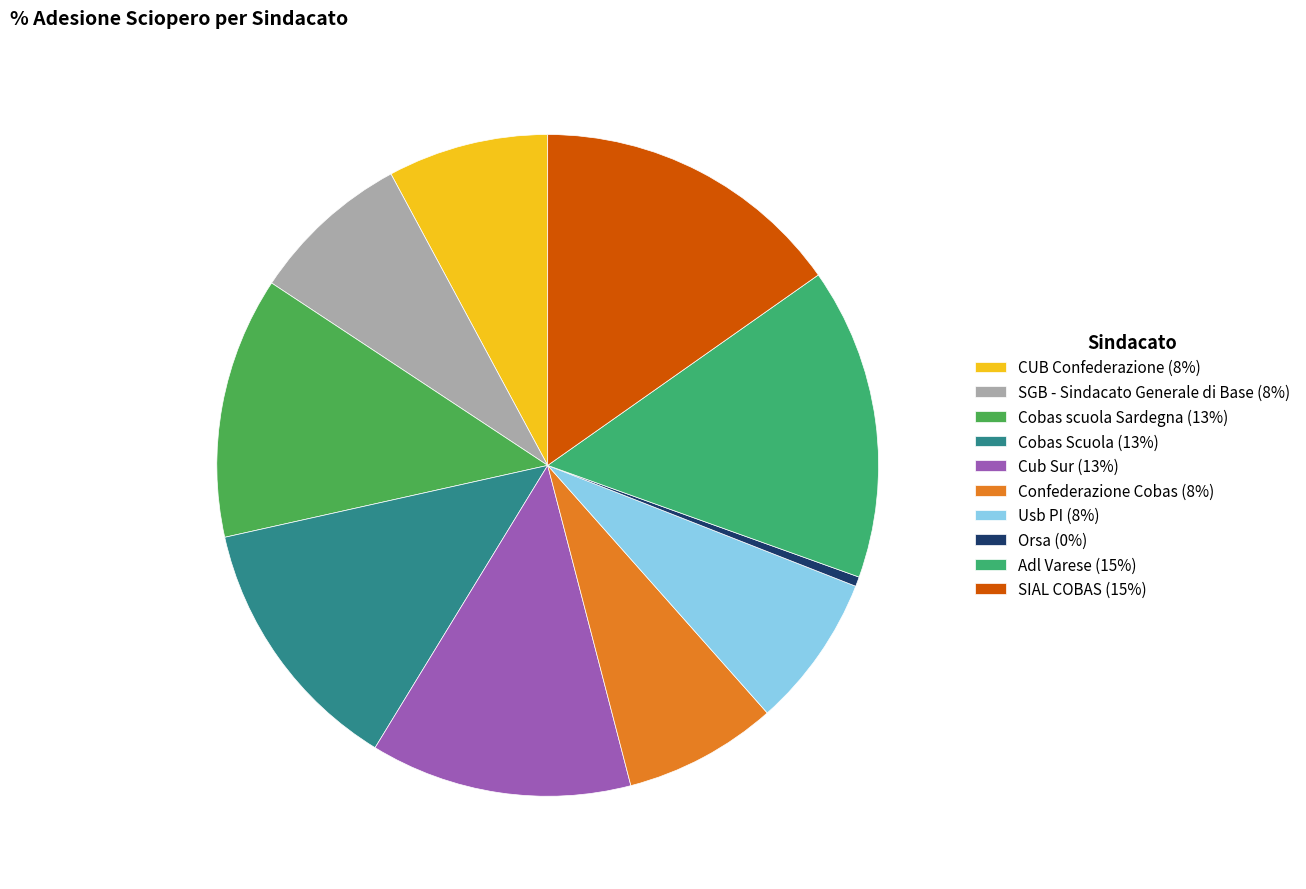

True or false: Cub Sur accounts for 1% of the total.

False